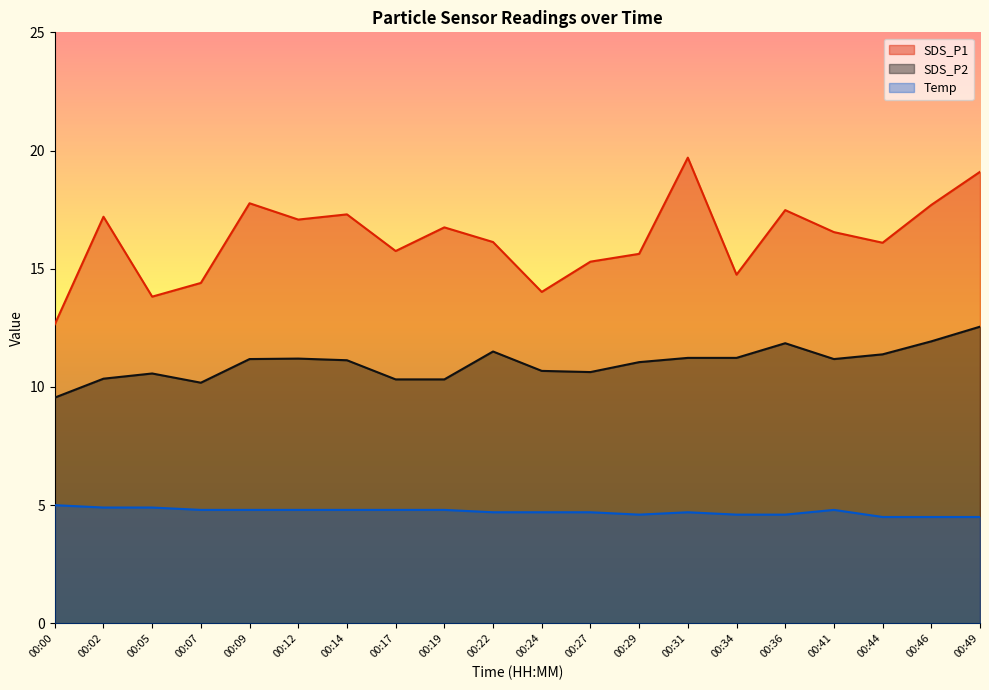

The SDS_P1 series shows 22.8 at 00:27. True or false?

False